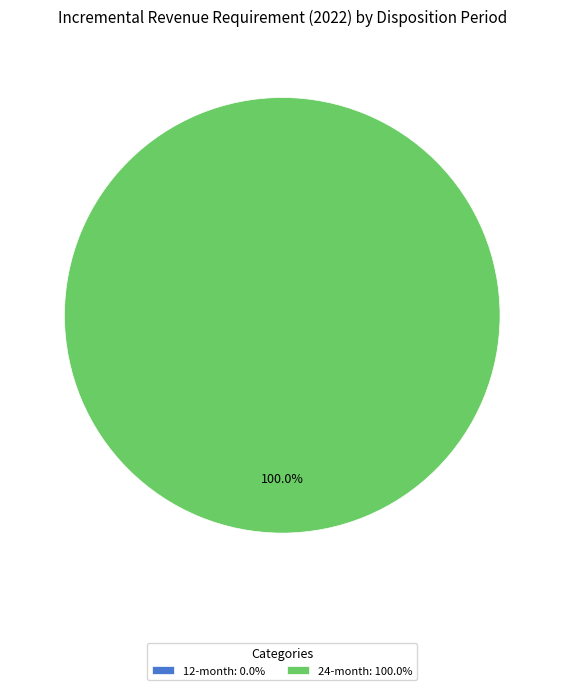

Is it true that 24-month is 90% of the pie?

False